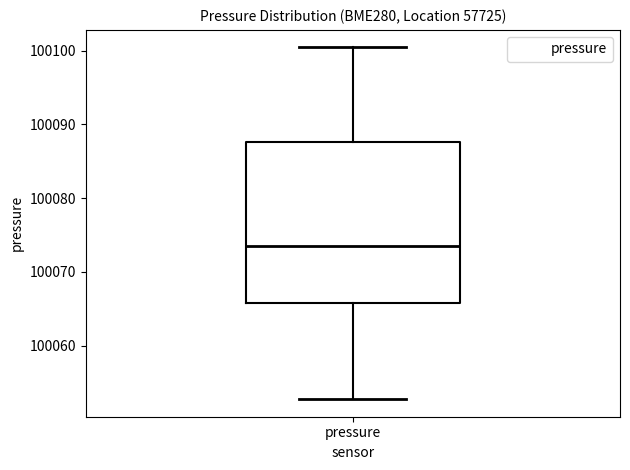

Read this box plot against the y-axis: the position of the median line, the range covered by the box, and the ends of both whiskers. The values are not printed on the chart, so give them approximately, as read against the axis.

median 100074, box 100066 to 100088, whiskers 100053 to 100100